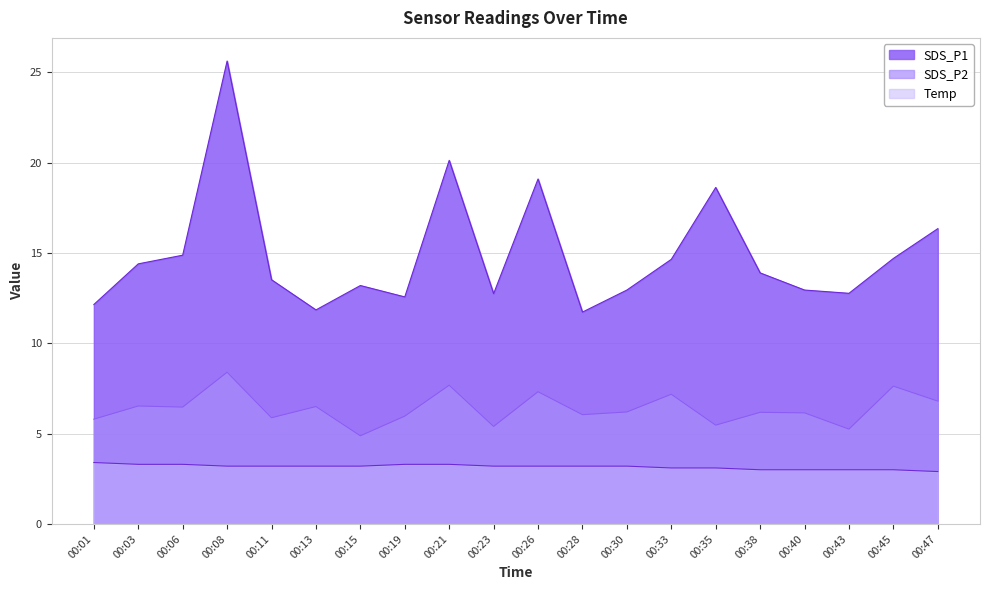

How many distinct data groups are displayed?

3